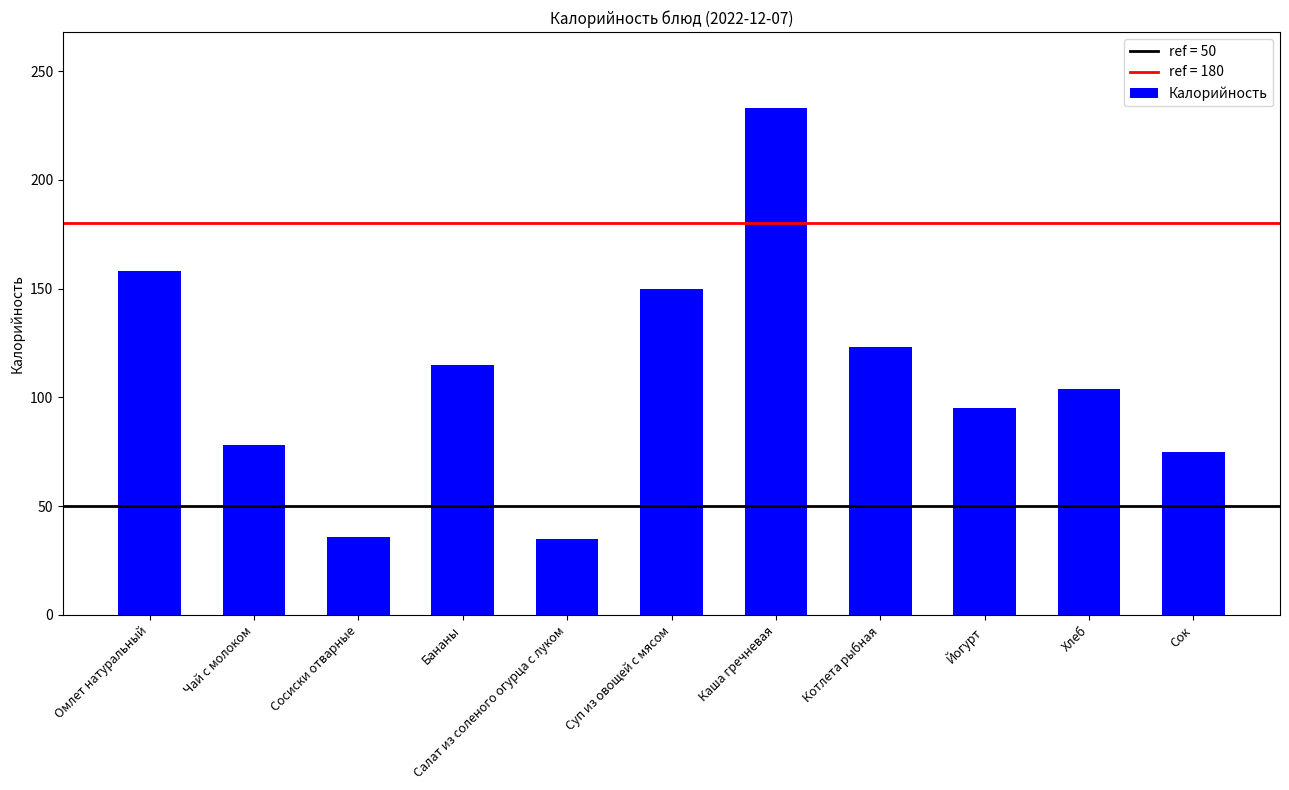

How many data points are less than 104?

5